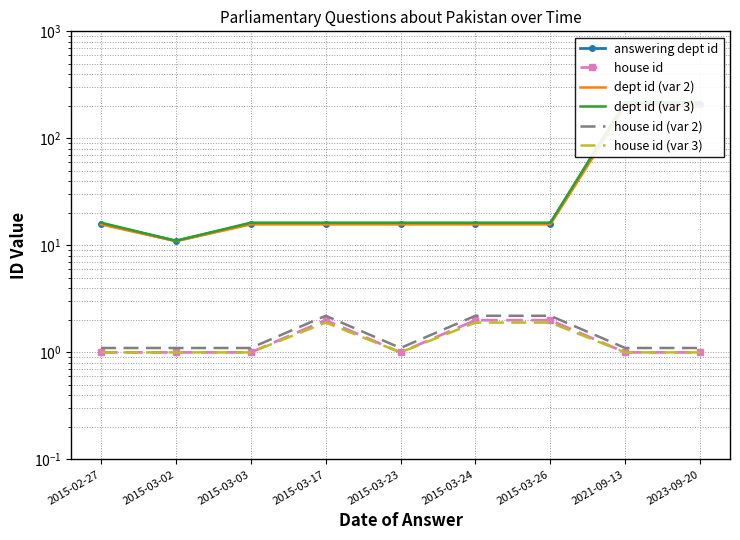

Does the chart have visible grid lines?

Yes